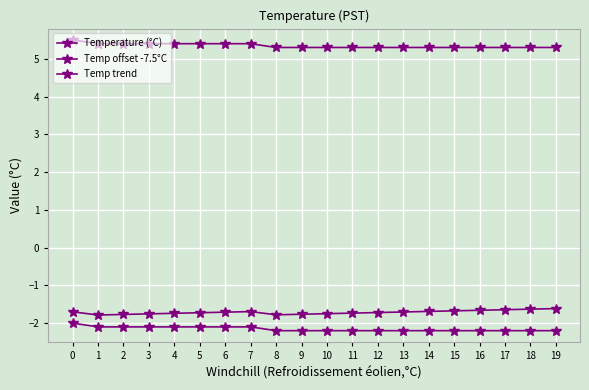

Is this an area chart (filled region under the line)?

No